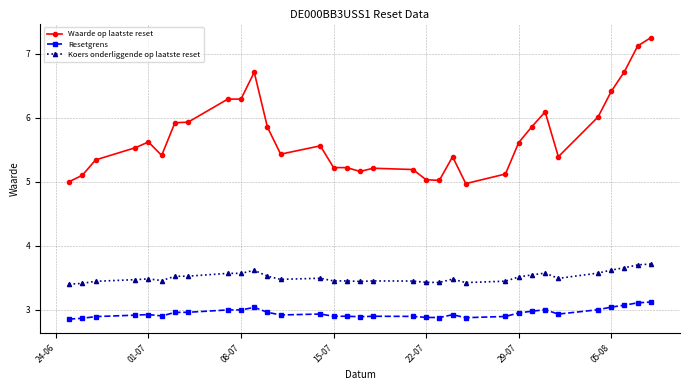

True or false: Koers onderliggende op laatste reset has more than 2 points higher than both neighbors.

True